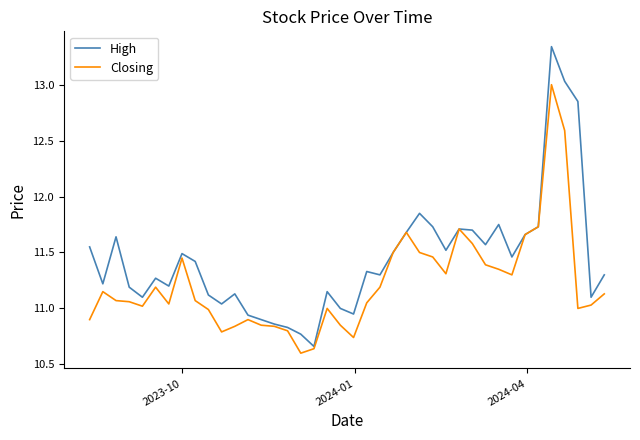

List the series in order of their peak value, lowest first.

Closing, High